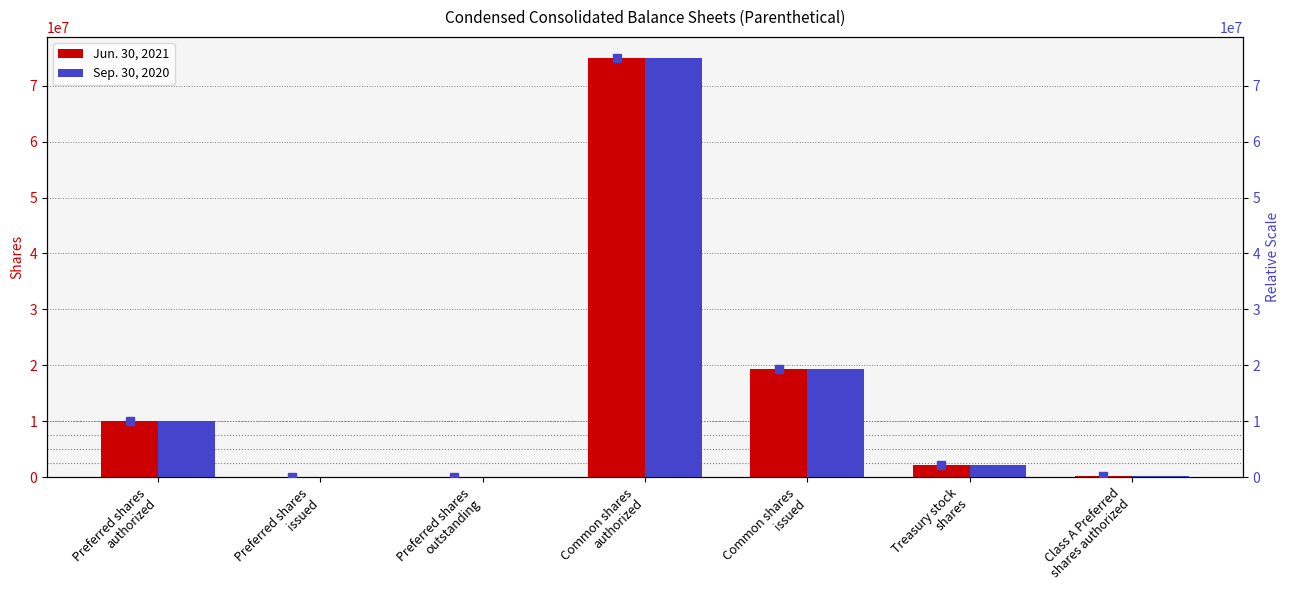

What is the sum of the Jun. 30, 2021 values at Common shares
authorized and Preferred shares
issued?

75000000